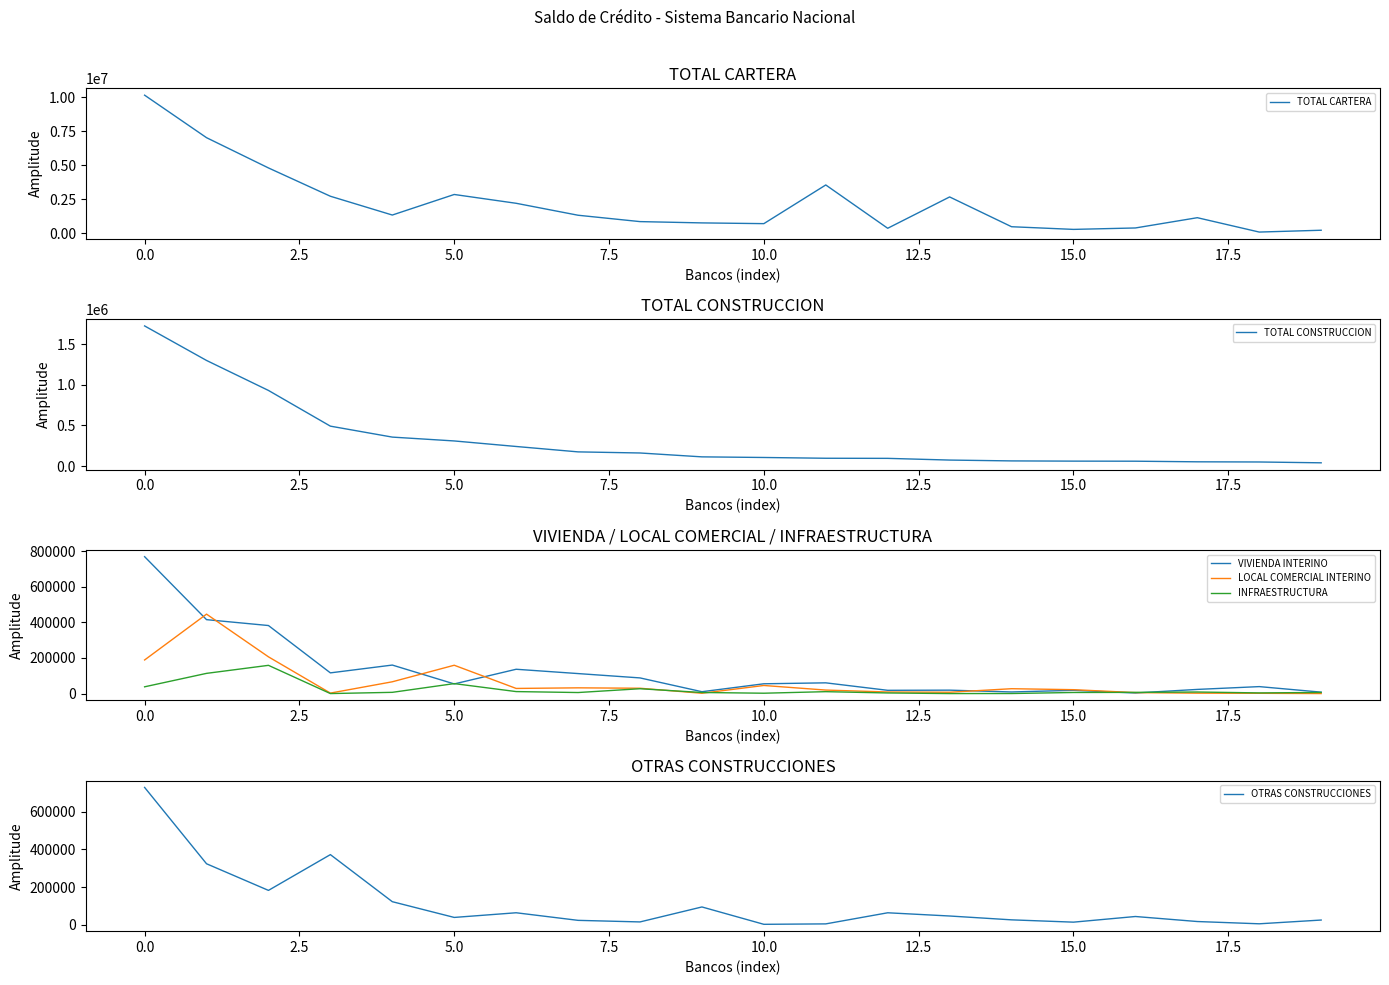

What is the average value of the VIVIENDA INTERINO series?

124944.0